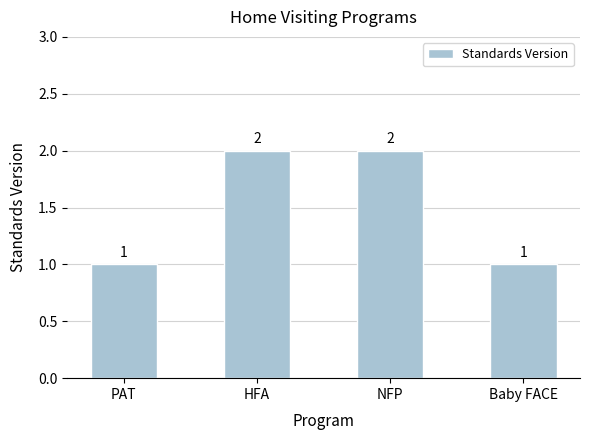

What is the sum of all values?

6